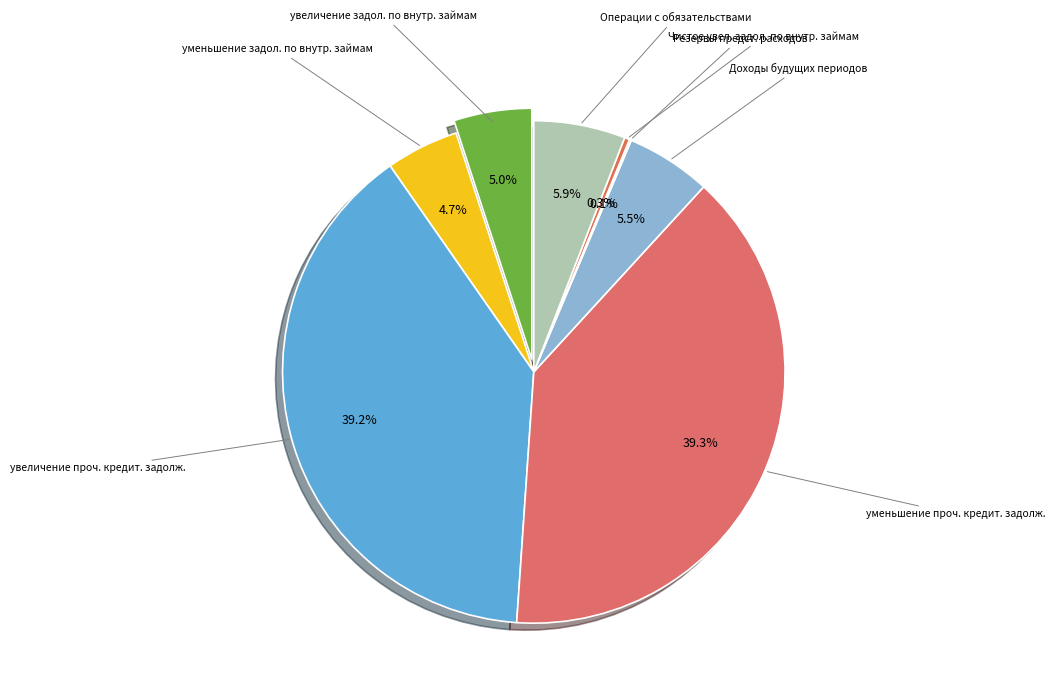

Does 522 represent more than half of the total?

No